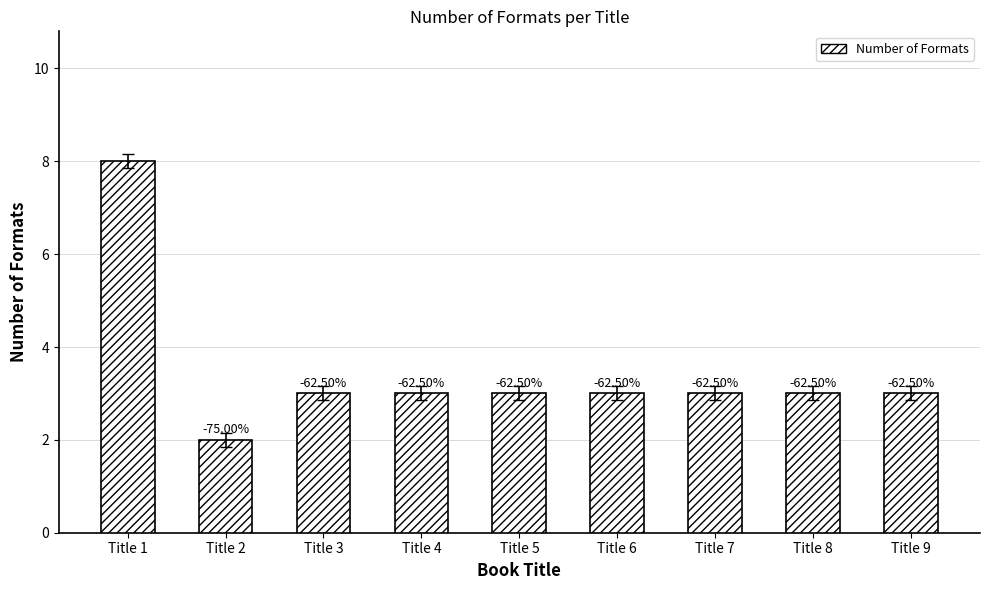

The chart shows a value of 1 at Title 3. True or false?

False